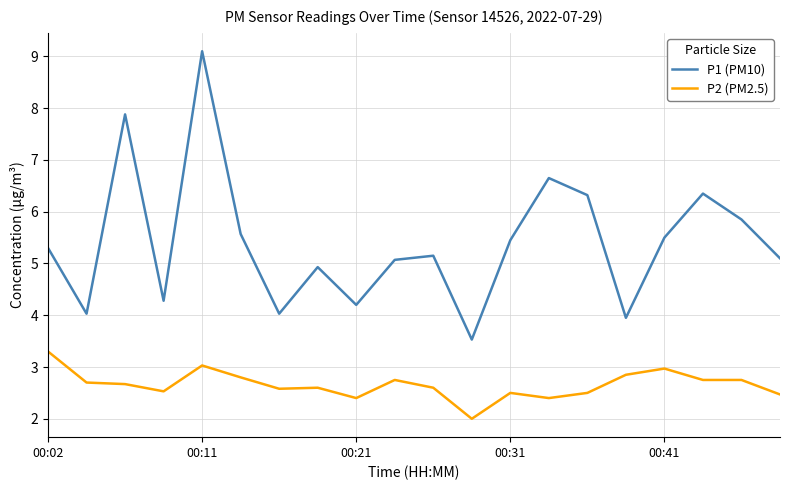

True or false: P1 (PM10) and P2 (PM2.5) intersect in this chart.

False